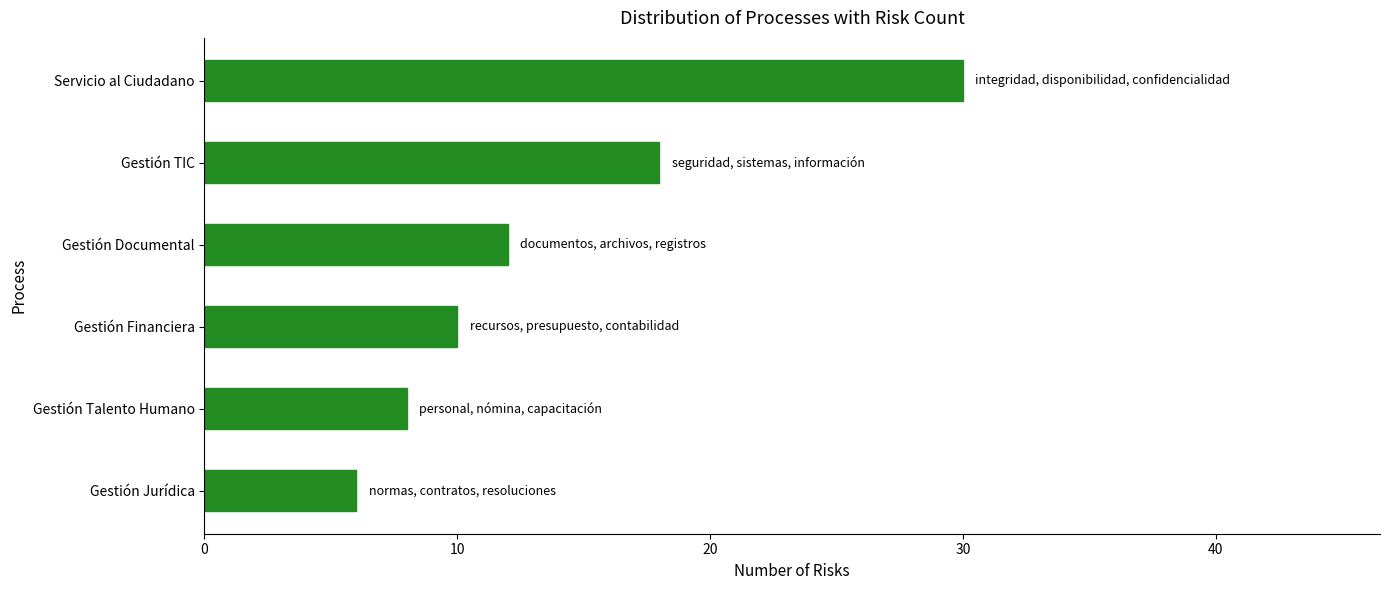

What is the minimum value shown in the chart?

6